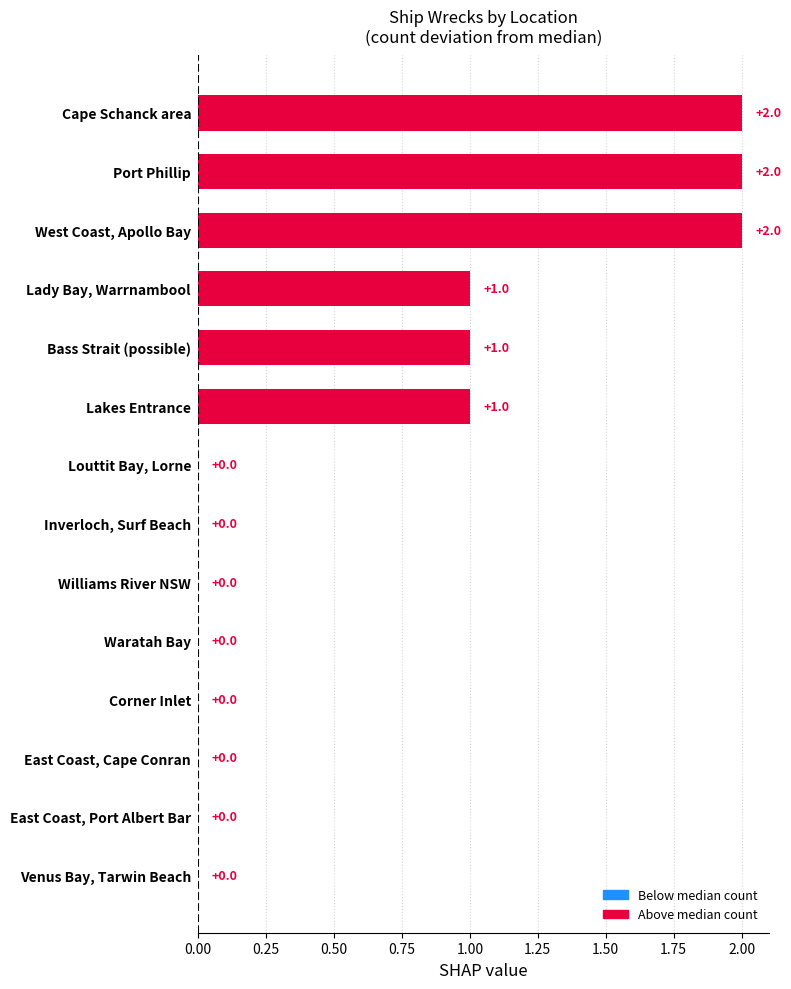

Reading bottom to top, transcribe all the data shown in this chart.

Venus Bay, Tarwin Beach=0	East Coast, Port Albert Bar=0	East Coast, Cape Conran=0	Corner Inlet=0	Waratah Bay=0	Williams River NSW=0	Inverloch, Surf Beach=0	Louttit Bay, Lorne=0	Lakes Entrance=1	Bass Strait (possible)=1	Lady Bay, Warrnambool=1	West Coast, Apollo Bay=2	Port Phillip=2	Cape Schanck area=2